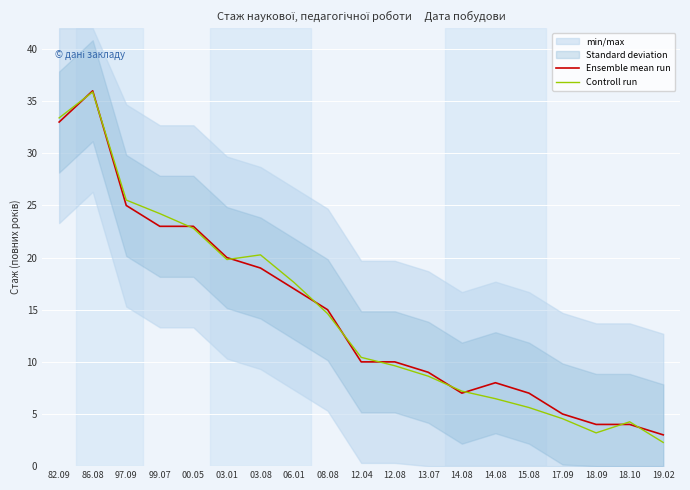

How many series are shown in this chart?

2